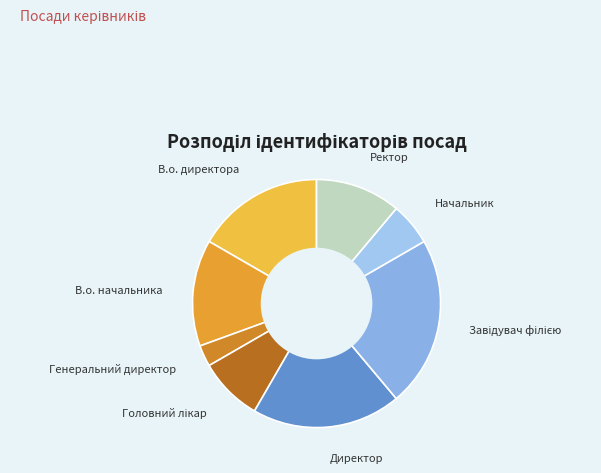

Which slice is the smallest?

Генеральний директор